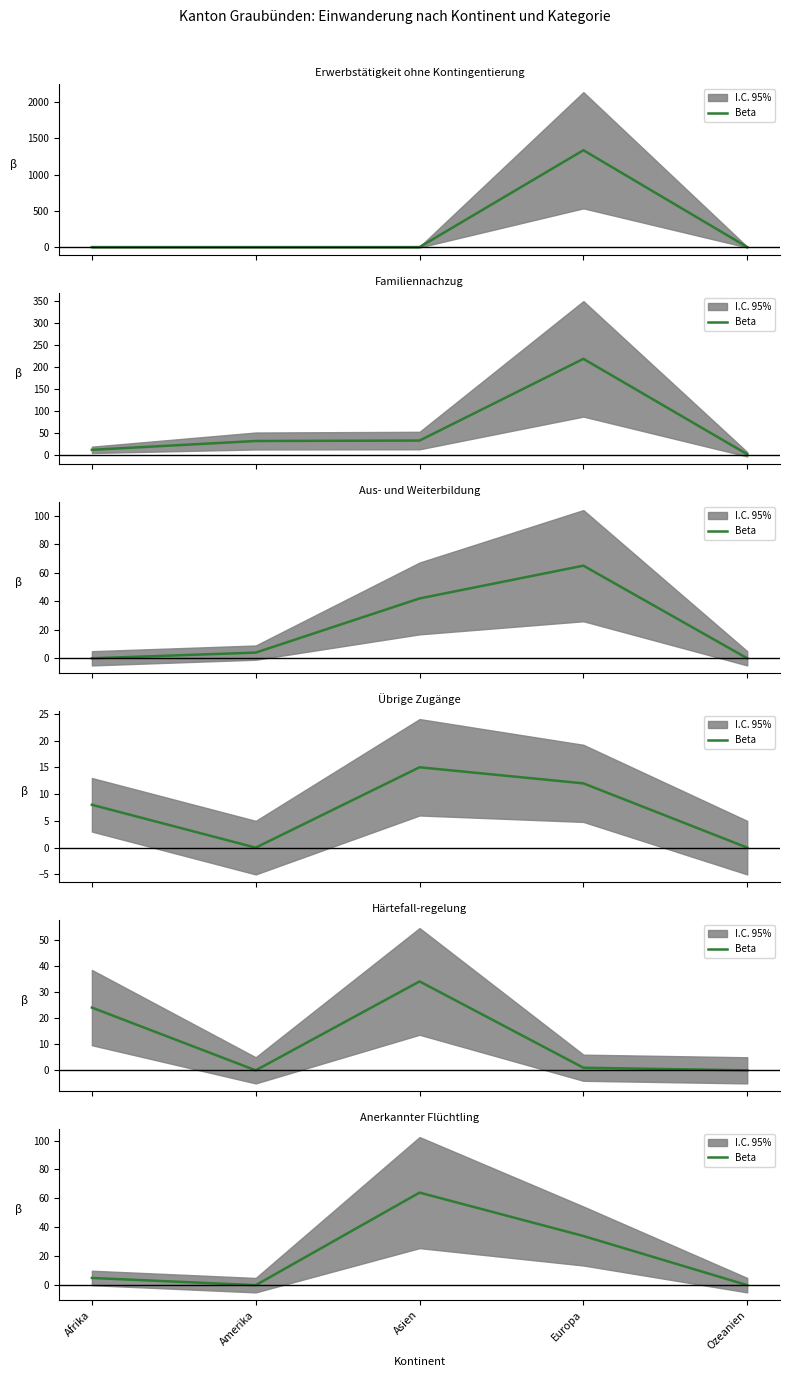

What is the label of the 2nd point from the right?

Europa